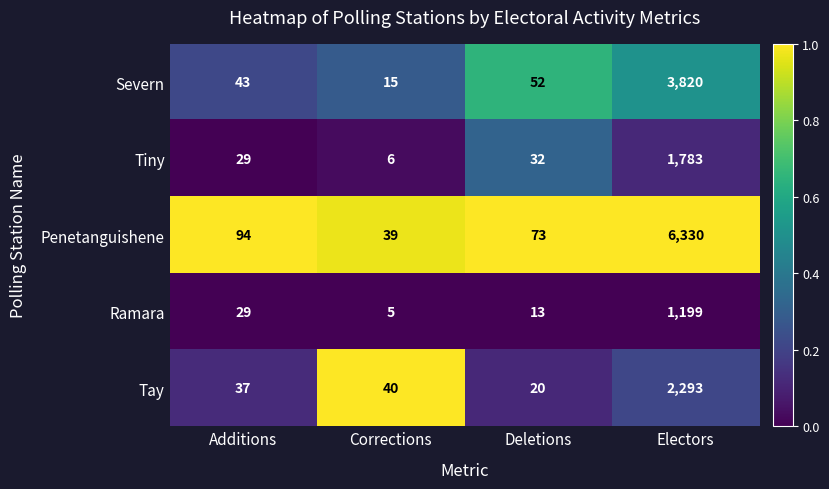

What is the difference between the highest and lowest values at Corrections?

35